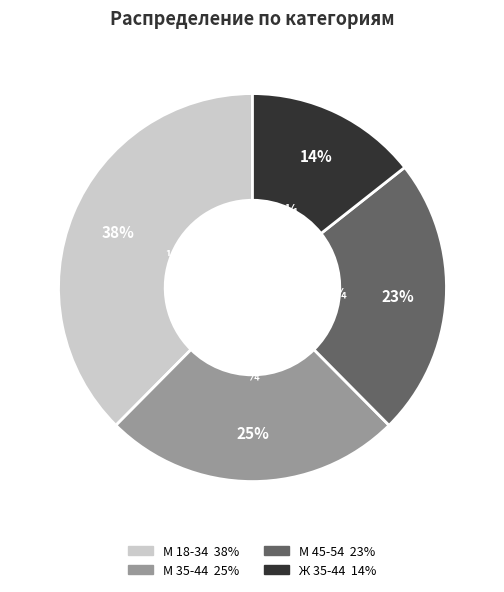

Which has a higher value, М 35-44 or Ж 35-44?

М 35-44